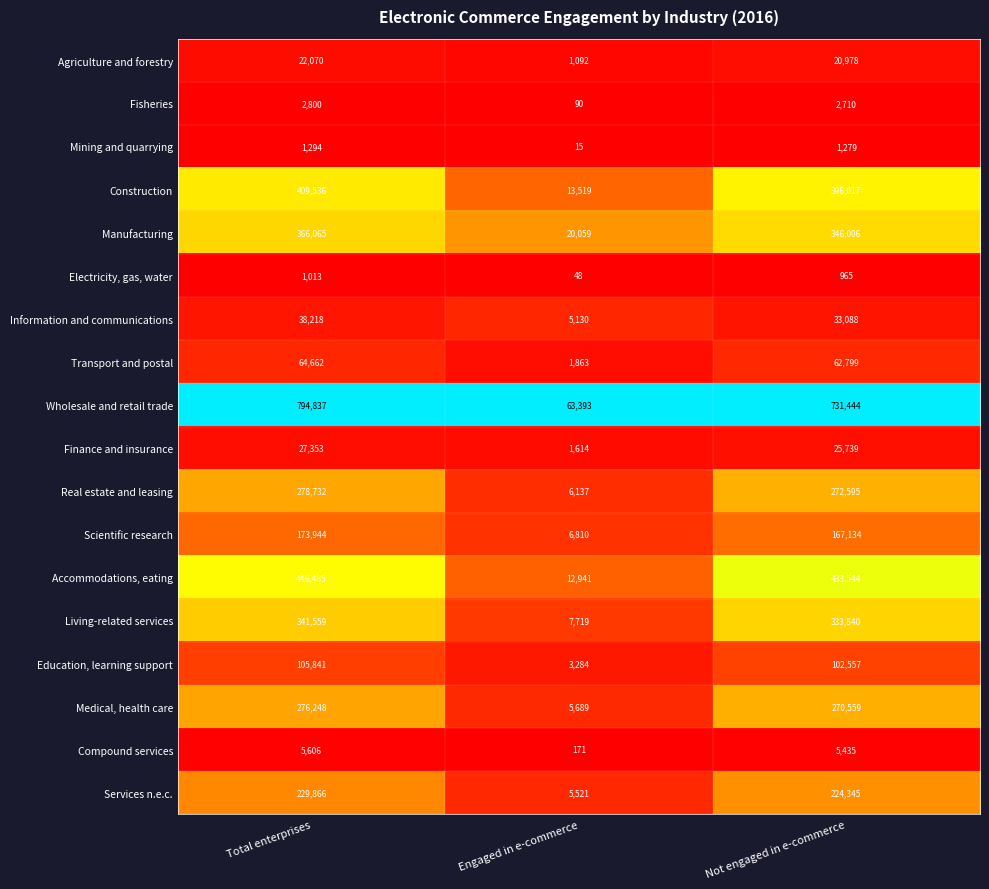

Which series has the largest total across all categories?

Wholesale and retail trade